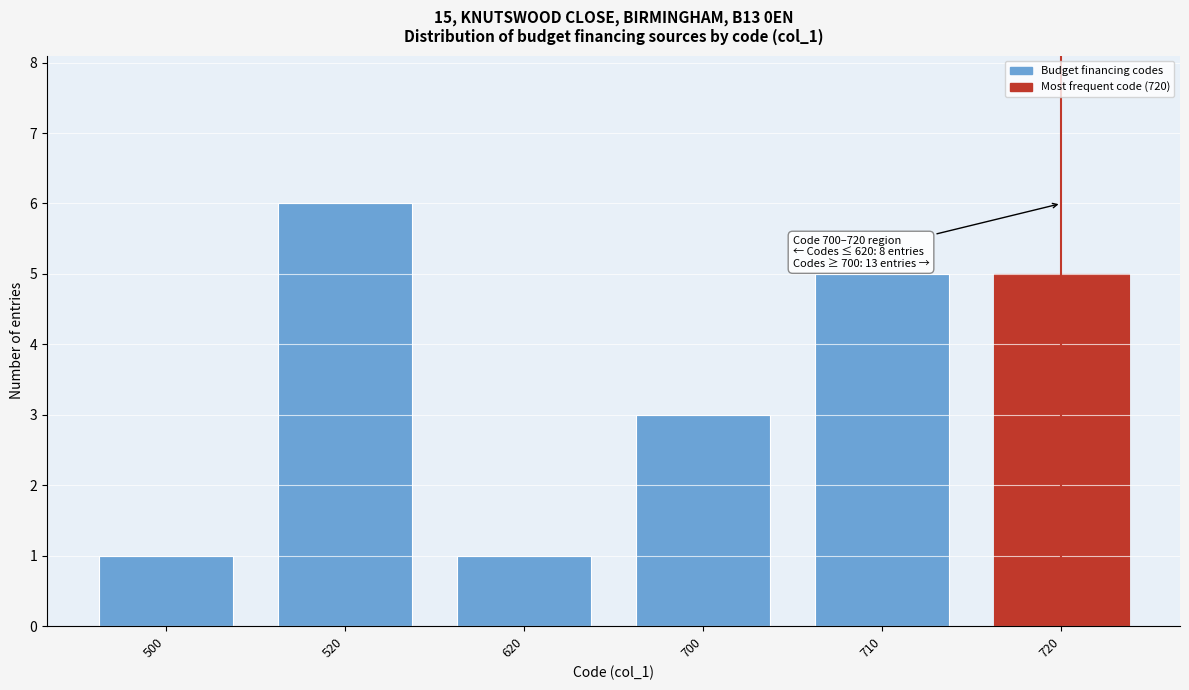

Reading right to left, list all the values displayed in this chart.

720=5	710=5	700=3	620=1	520=6	500=1